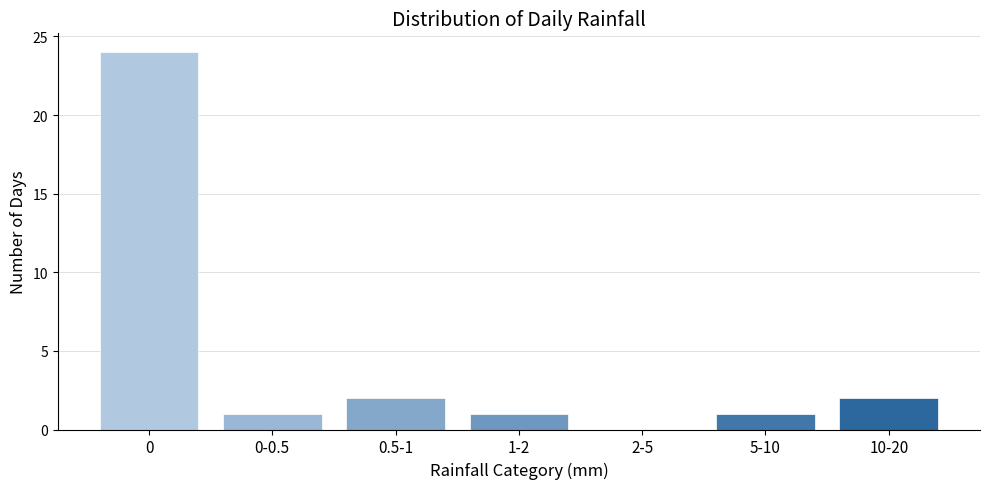

Reading left to right, list all the values displayed in this chart.

0=24	0-0.5=1	0.5-1=2	1-2=1	2-5=0	5-10=1	10-20=2